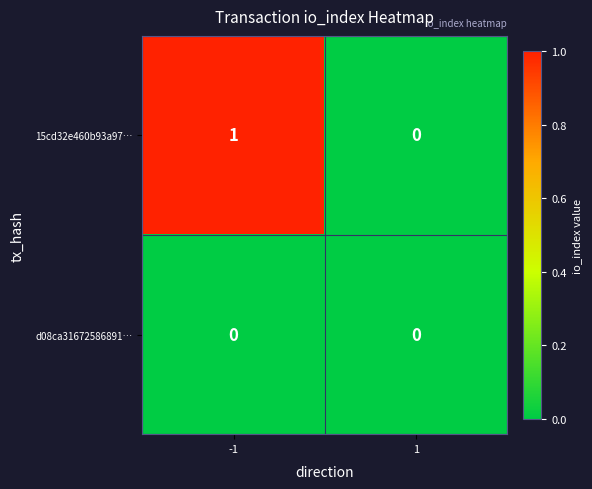

Rank the series by their maximum value, from highest to lowest.

15cd32e460b93a97…, d08ca31672586891…